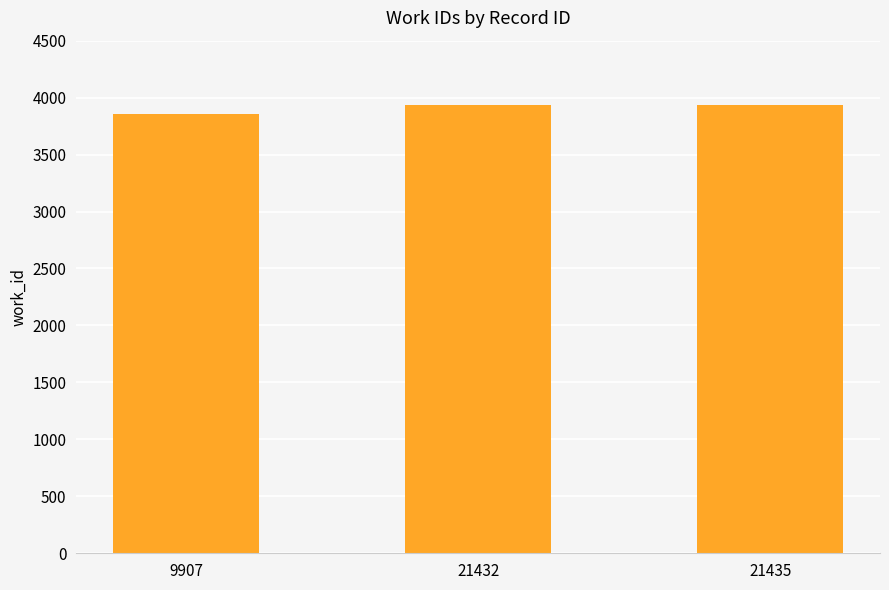

Approximately how many times larger is the value at 21432 compared to 9907?

1.0